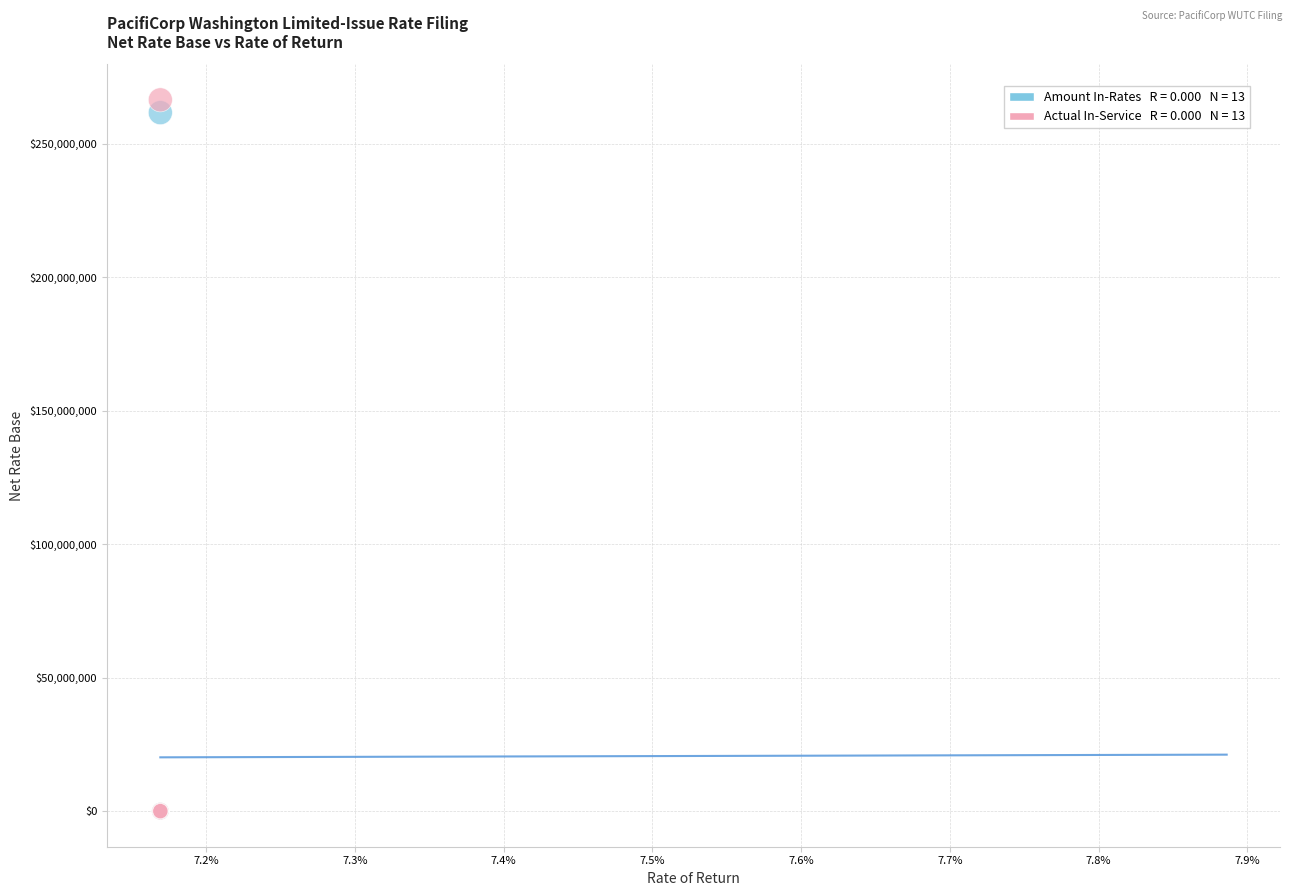

Across all series, what Y value is closest to 133188912?

261587596.0